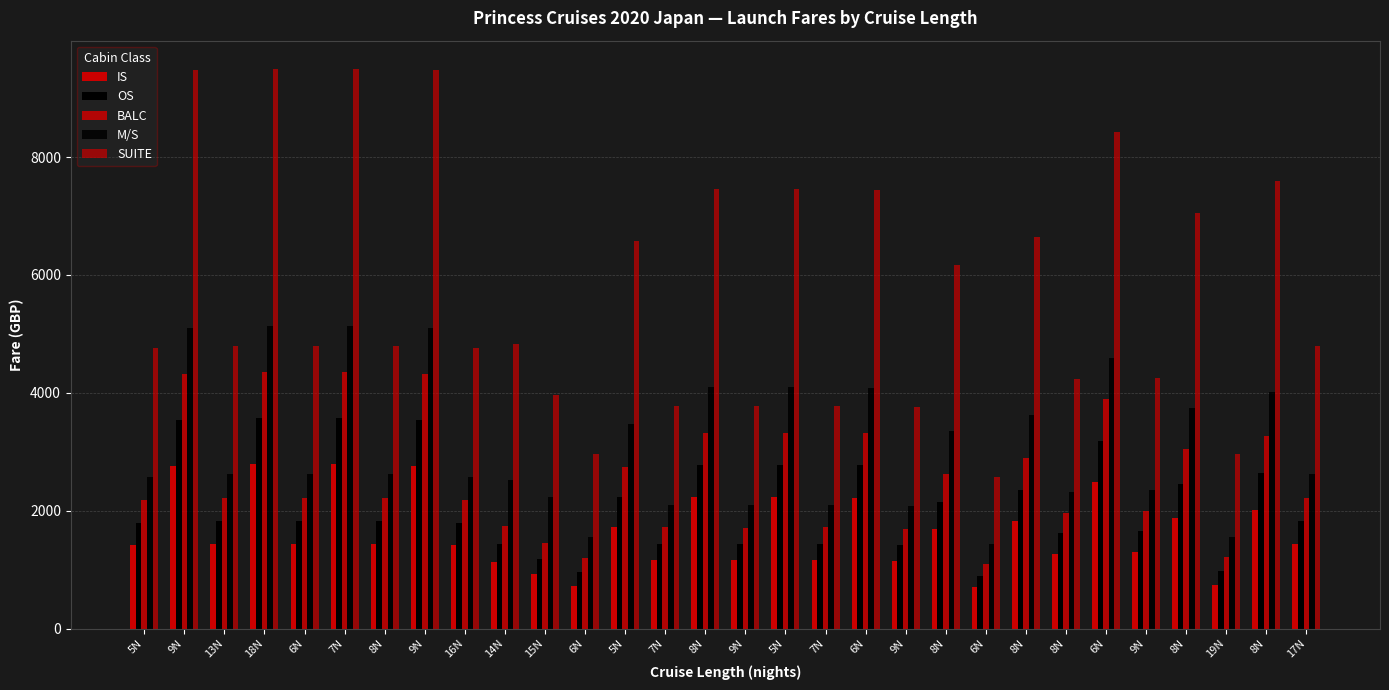

How many data points in BALC are less than 2219?

13